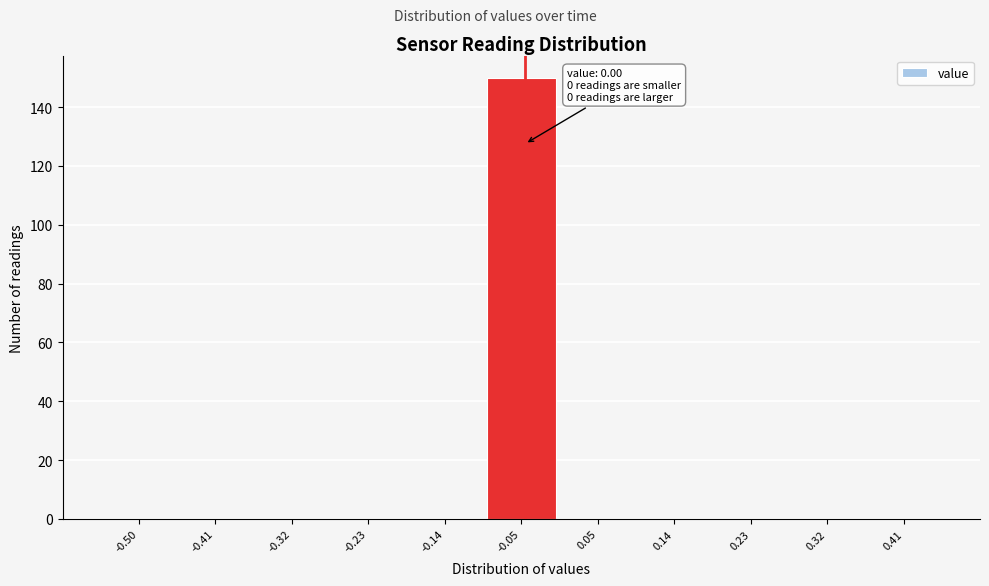

Reading left to right, list all the values displayed in this chart.

-0.50=0	-0.41=0	-0.32=0	-0.23=0	-0.14=0	-0.05=150	0.05=0	0.14=0	0.23=0	0.32=0	0.41=0